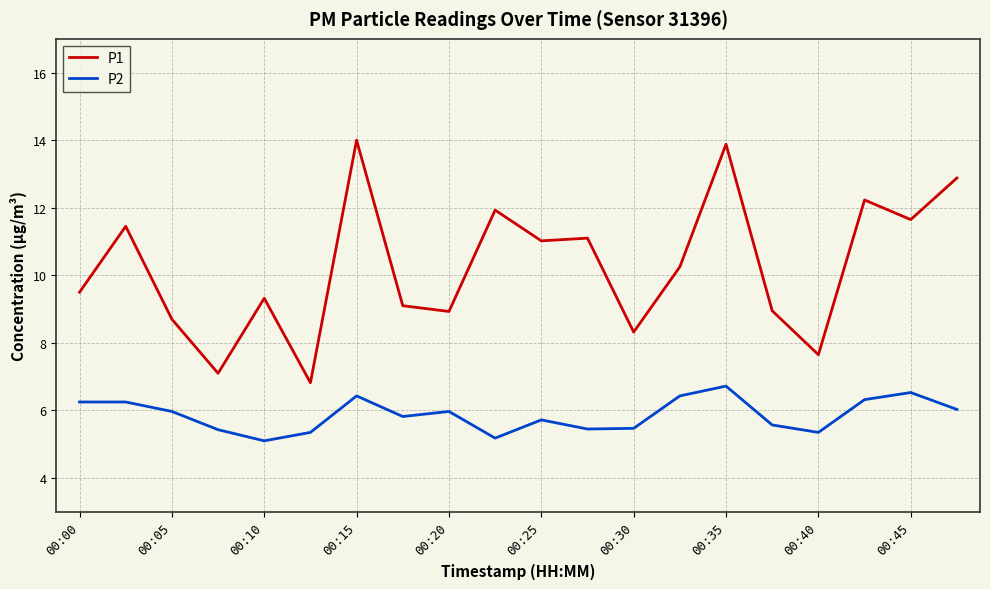

True or false: P1 and P2 intersect in this chart.

False